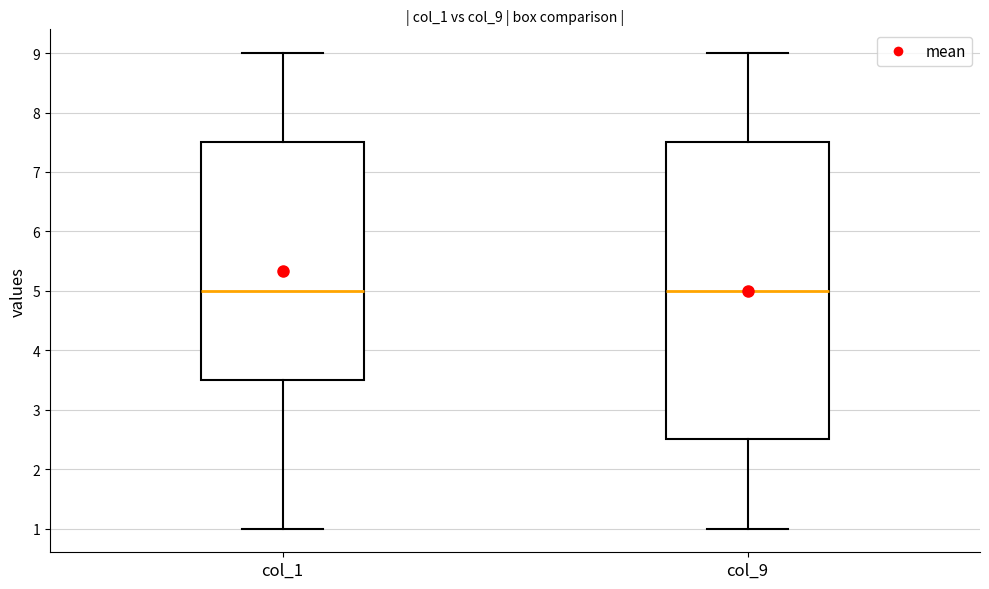

Where does the lower whisker of the box for col_9 end on the y-axis? The values are not printed on the chart, so give them approximately, as read against the axis.

1.0